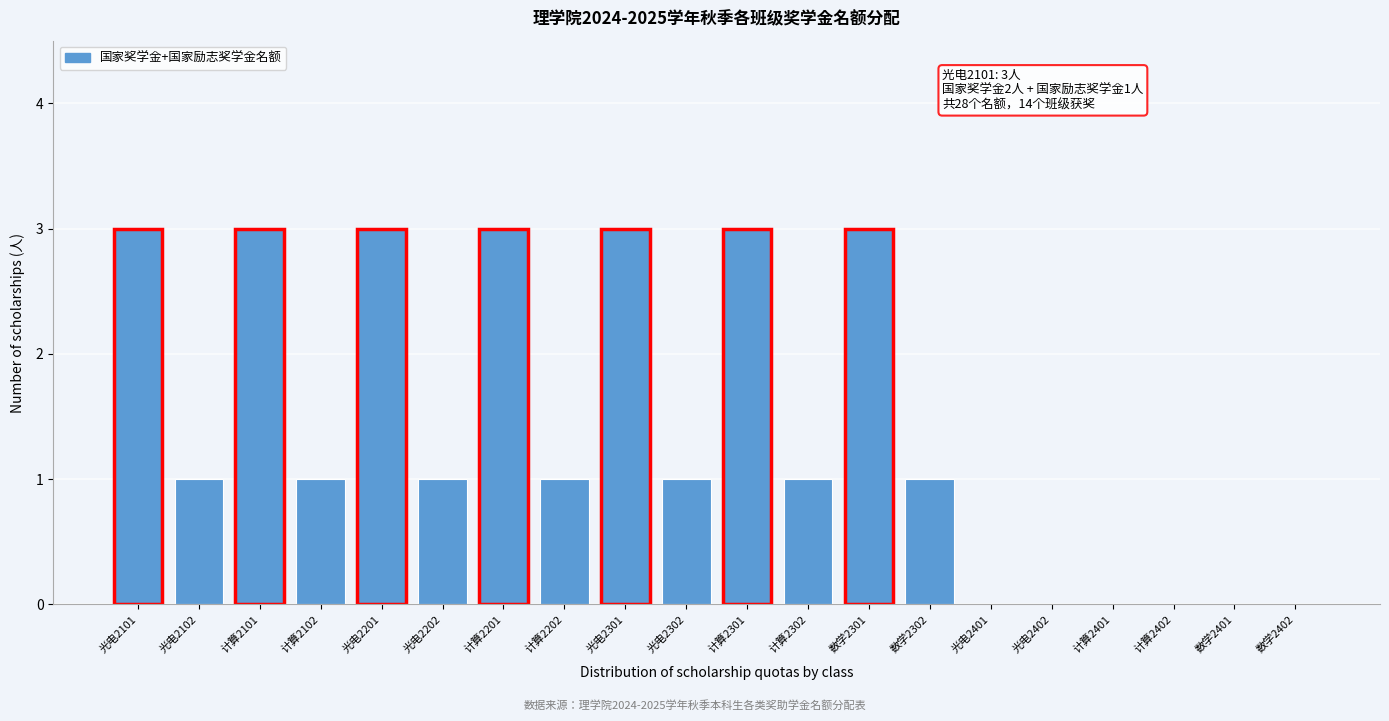

Reading left to right, transcribe all the data shown in this chart.

光电2101=3	光电2102=1	计算2101=3	计算2102=1	光电2201=3	光电2202=1	计算2201=3	计算2202=1	光电2301=3	光电2302=1	计算2301=3	计算2302=1	数学2301=3	数学2302=1	光电2401=0	光电2402=0	计算2401=0	计算2402=0	数学2401=0	数学2402=0